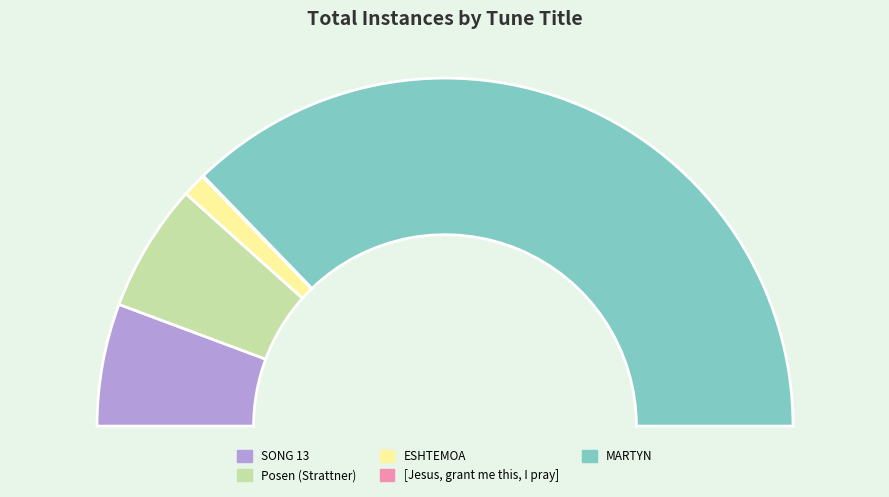

To the nearest percent, what percentage of the pie is Posen (Strattner)?

12%